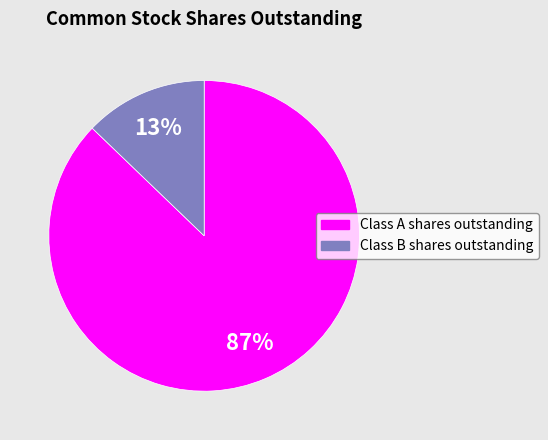

Count the number of slices in the pie.

2